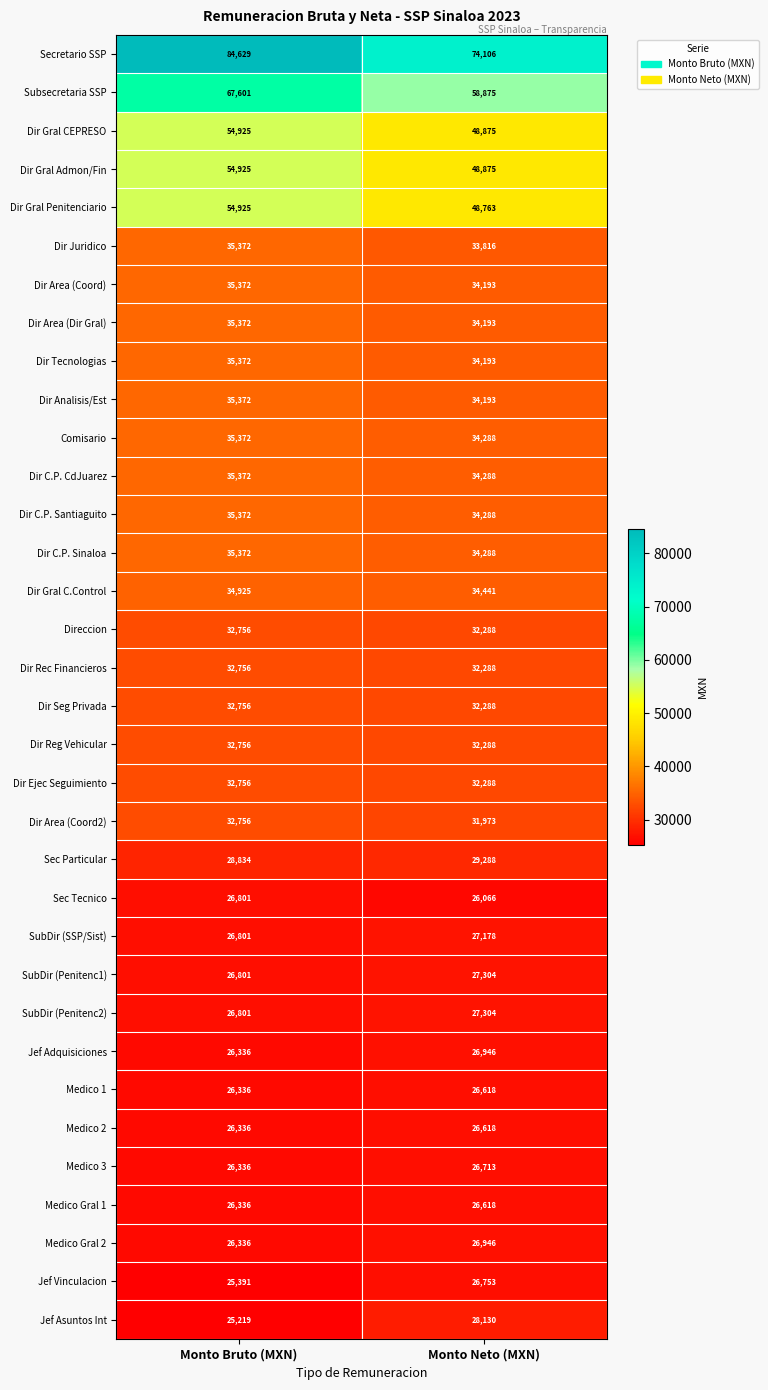

Which label corresponds to the largest value in the chart?

Monto Bruto (MXN)